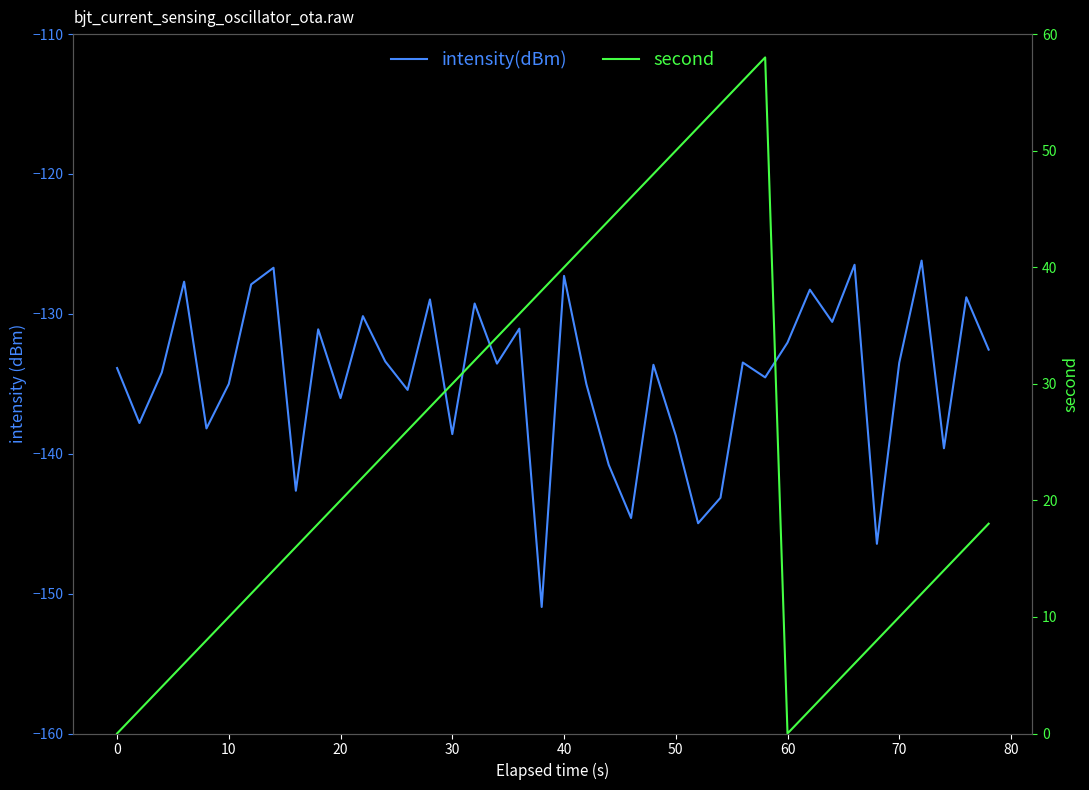

At how many categories does at least one series exceed -110?

40